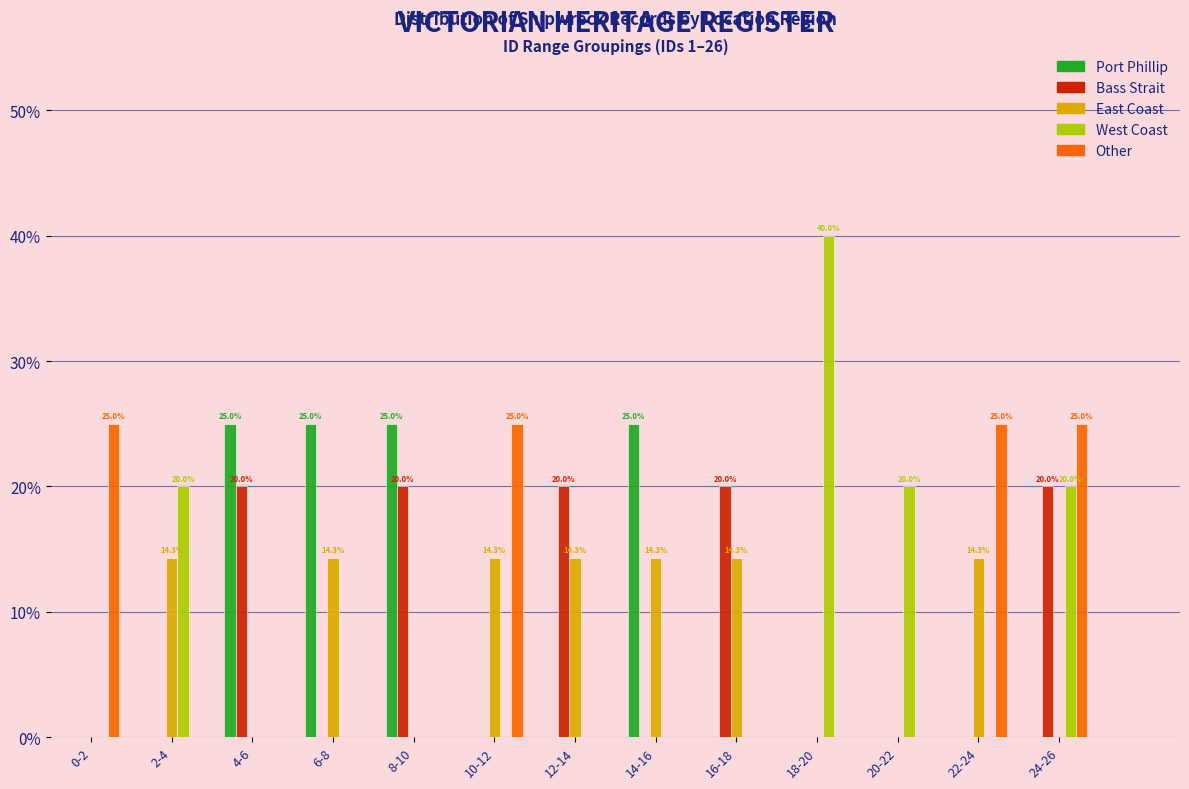

Is the value of East Coast at 12-14 greater than the value of Bass Strait at 24-26?

No